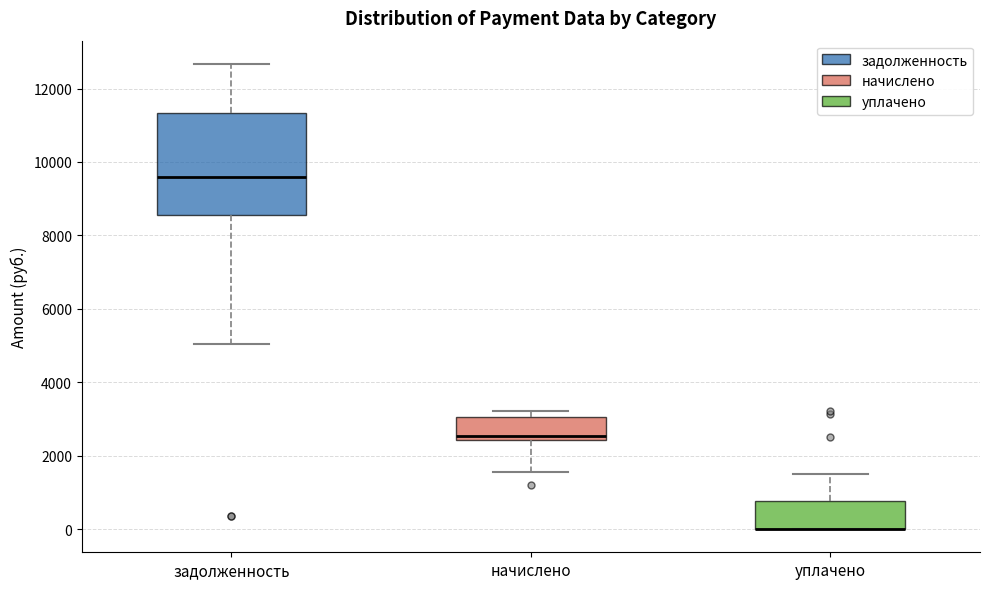

Comparing the boxes themselves (not the whiskers), which one is the tallest?

задолженность